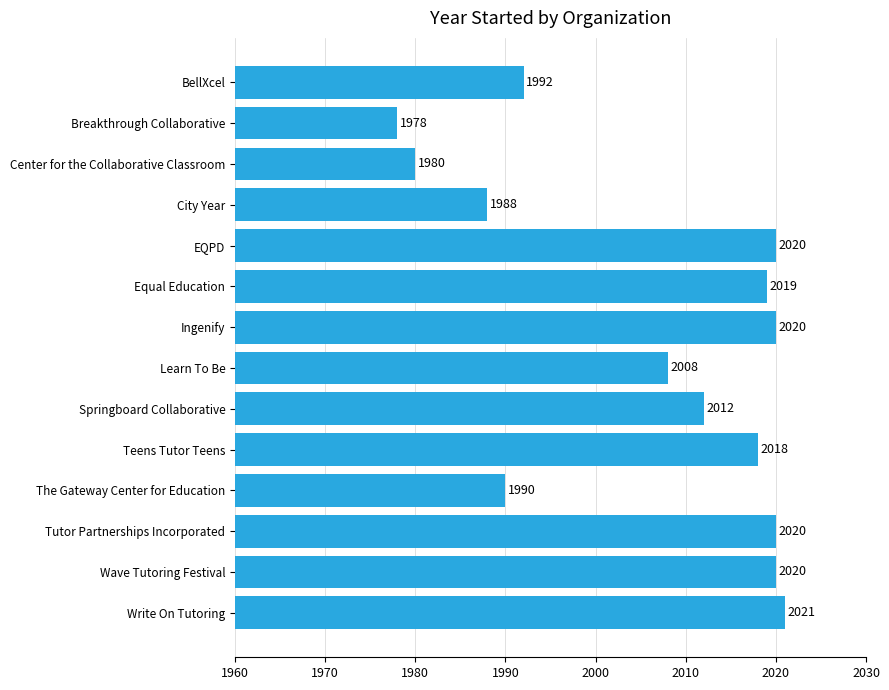

What is the change in value from Breakthrough Collaborative to Wave Tutoring Festival?

+42